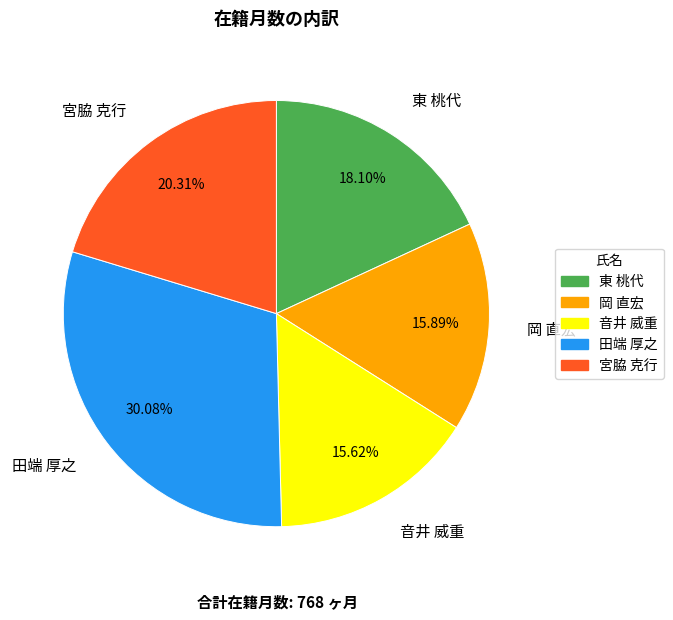

What is the ratio of the value at 田端 厚之 to the value at 東 桃代?

1.7